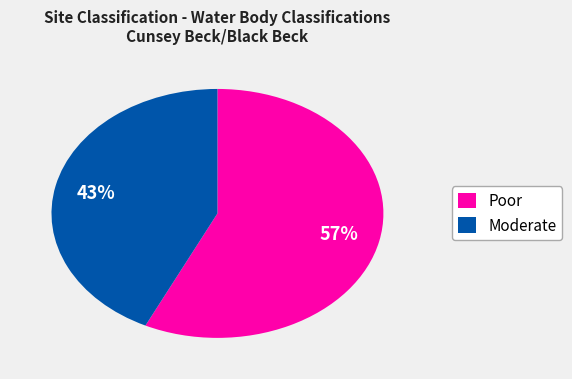

Which has a higher value, Moderate or Poor?

Poor